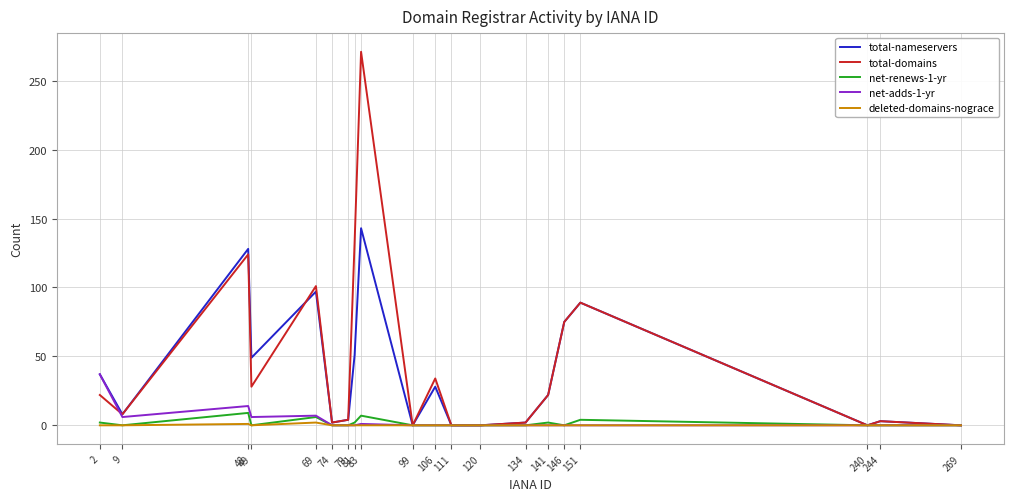

At how many categories does at least one series exceed 81?

5